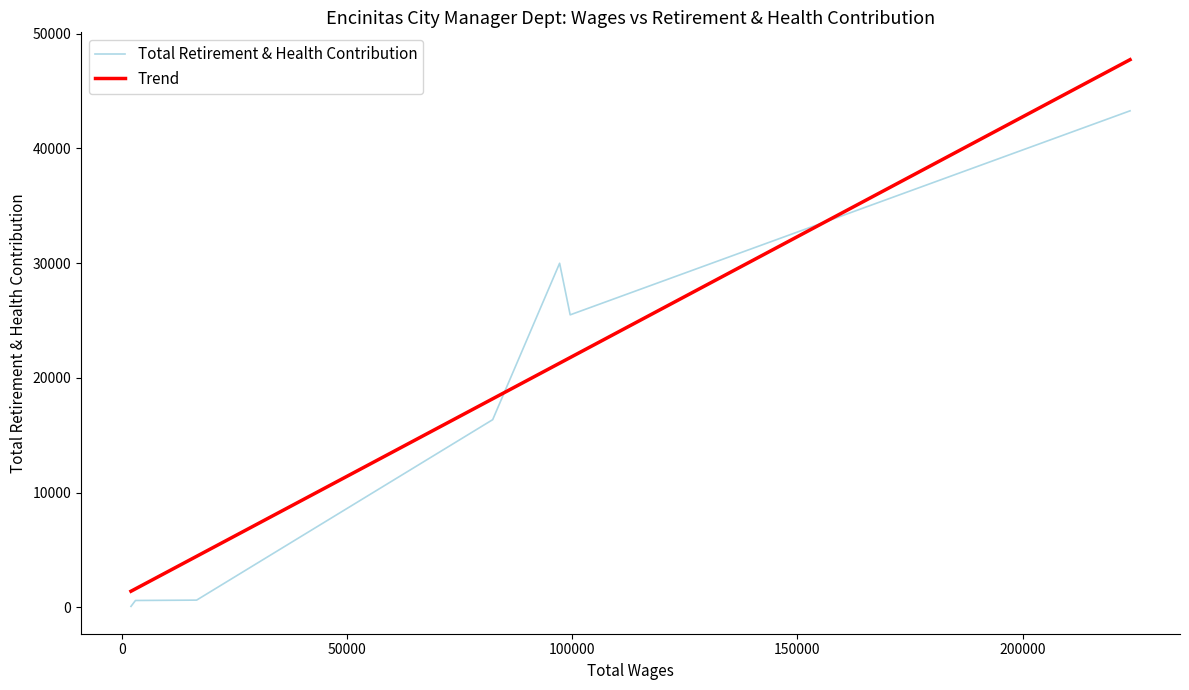

True or false: Trend has more than 0 points higher than both neighbors.

False